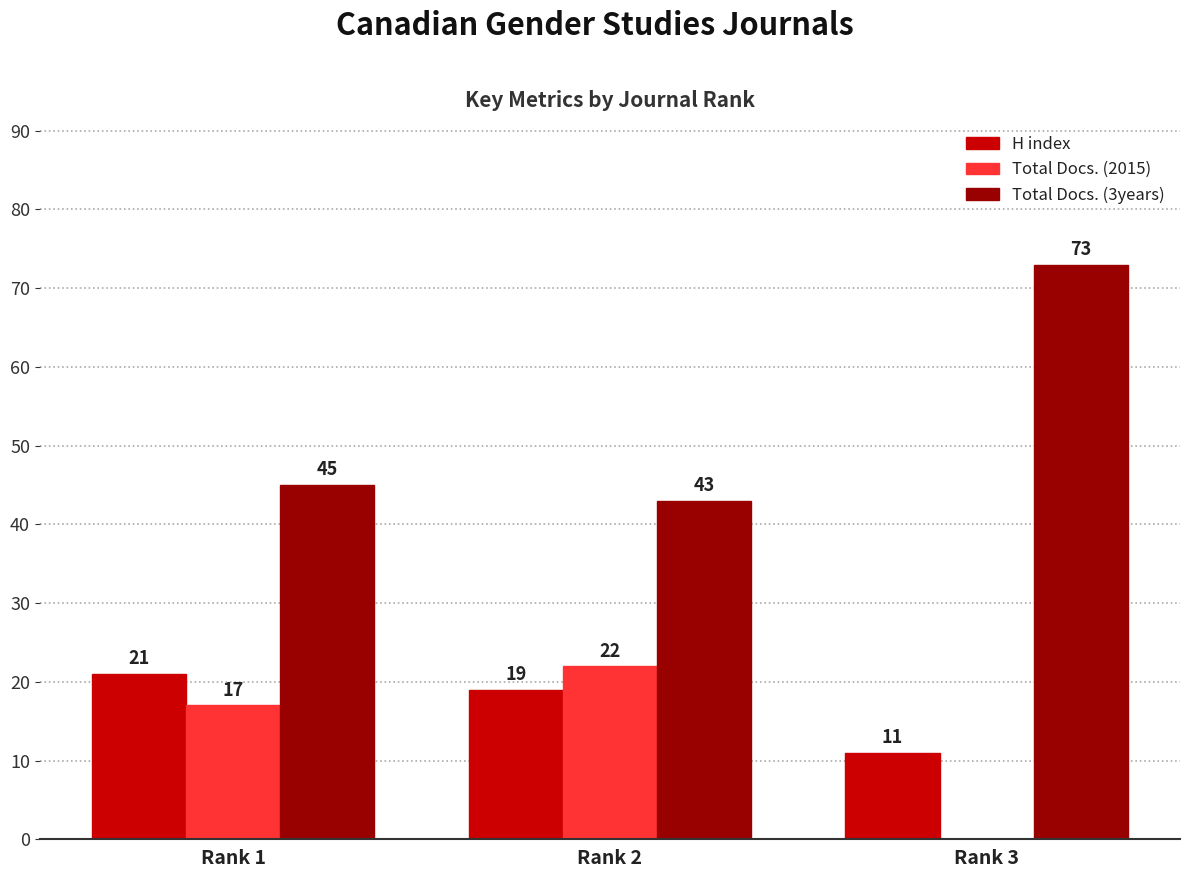

Which series has the largest total across all categories?

Total Docs. (3years)